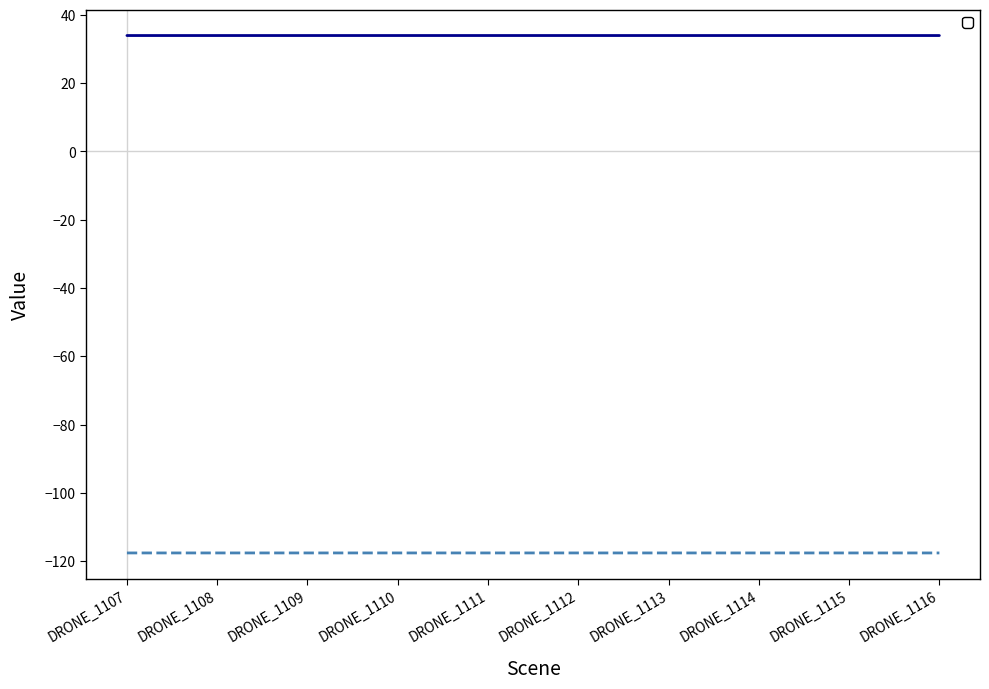

Which label corresponds to the largest value in the chart?

DRONE_1111